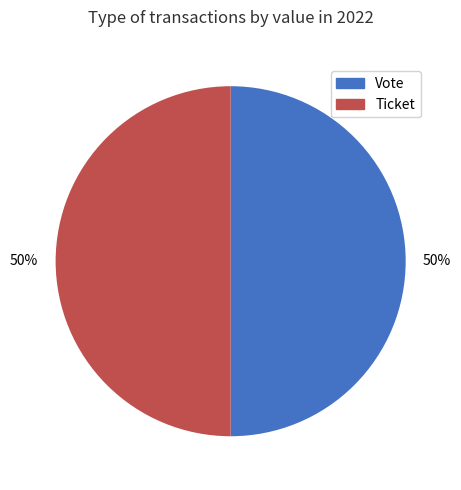

To the nearest percent, what is the average slice percentage?

50%